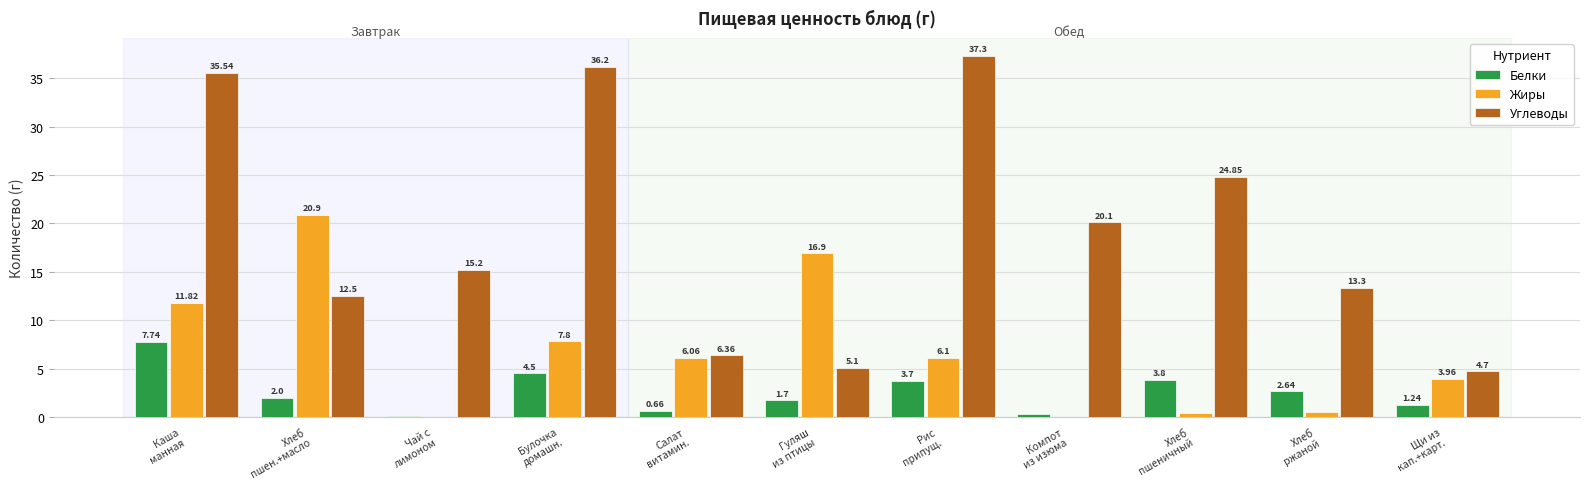

How many values in Жиры are above zero?

9